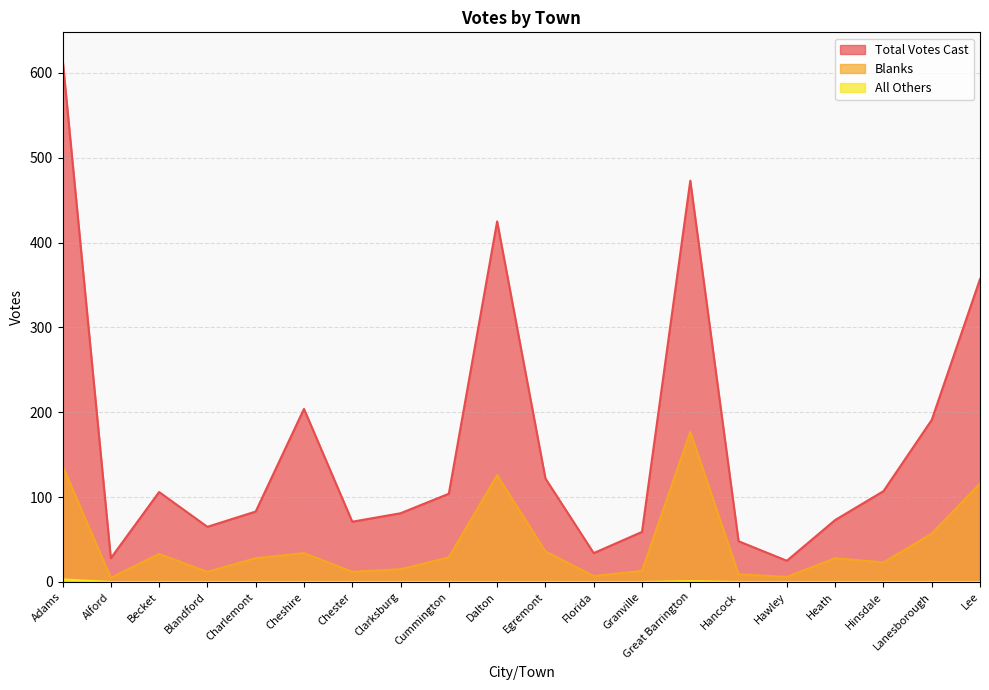

What is the difference between the maximum and minimum values in the Total Votes Cast series?

592